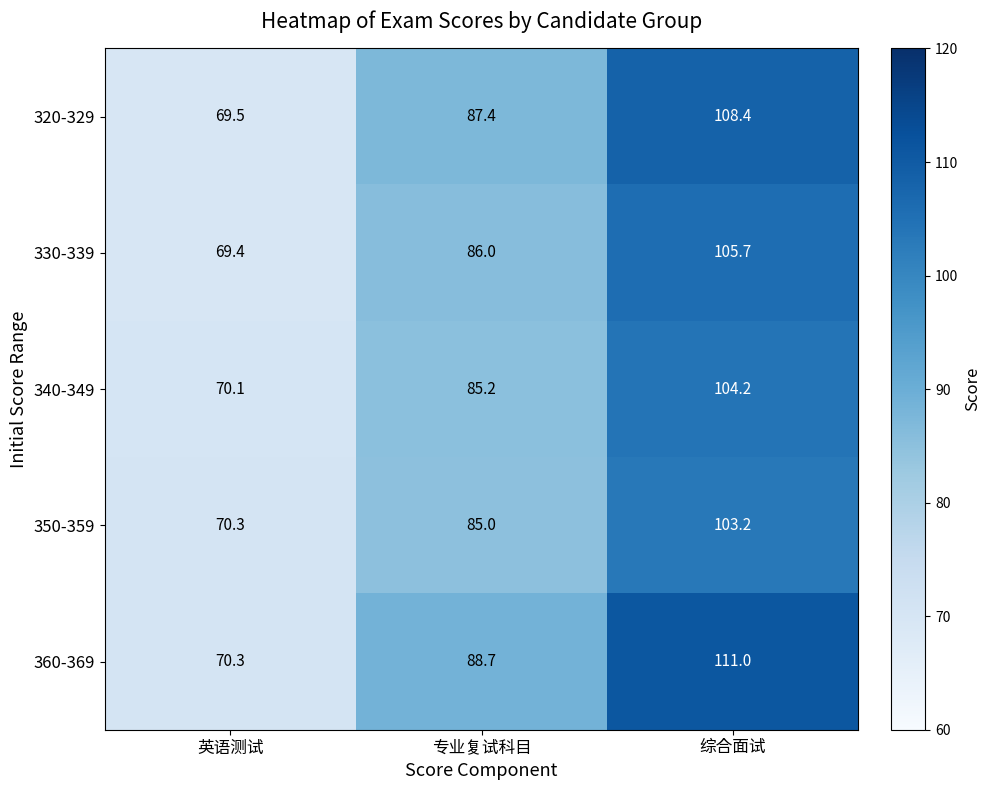

The value of 330-339 at 专业复试科目 is 86.0. True or false?

True